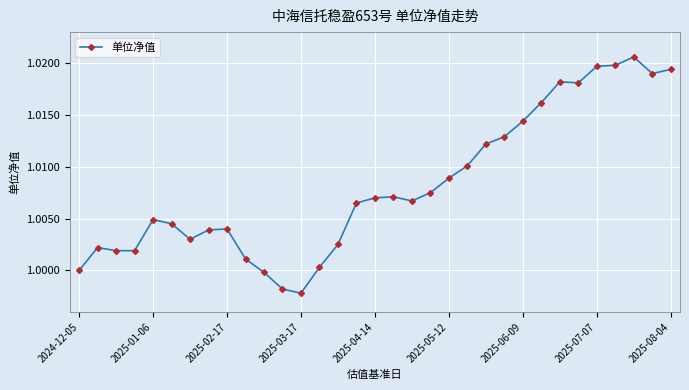

What is the sum of all values?

33.3